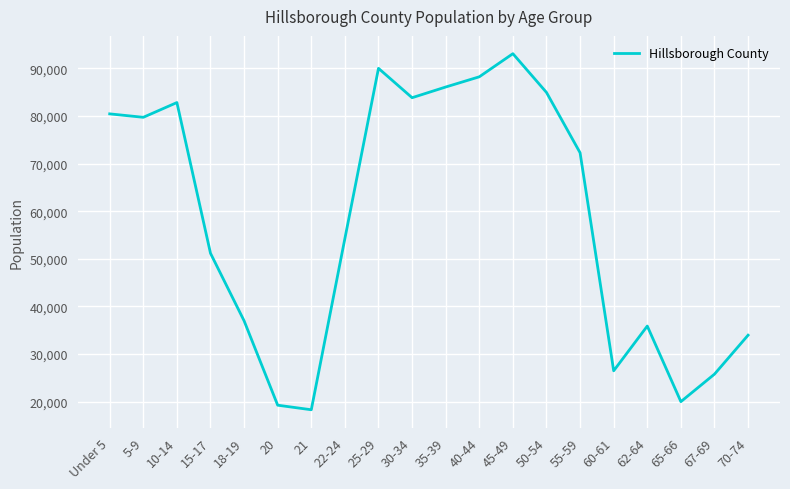

What is the difference between the maximum and minimum values?

74791